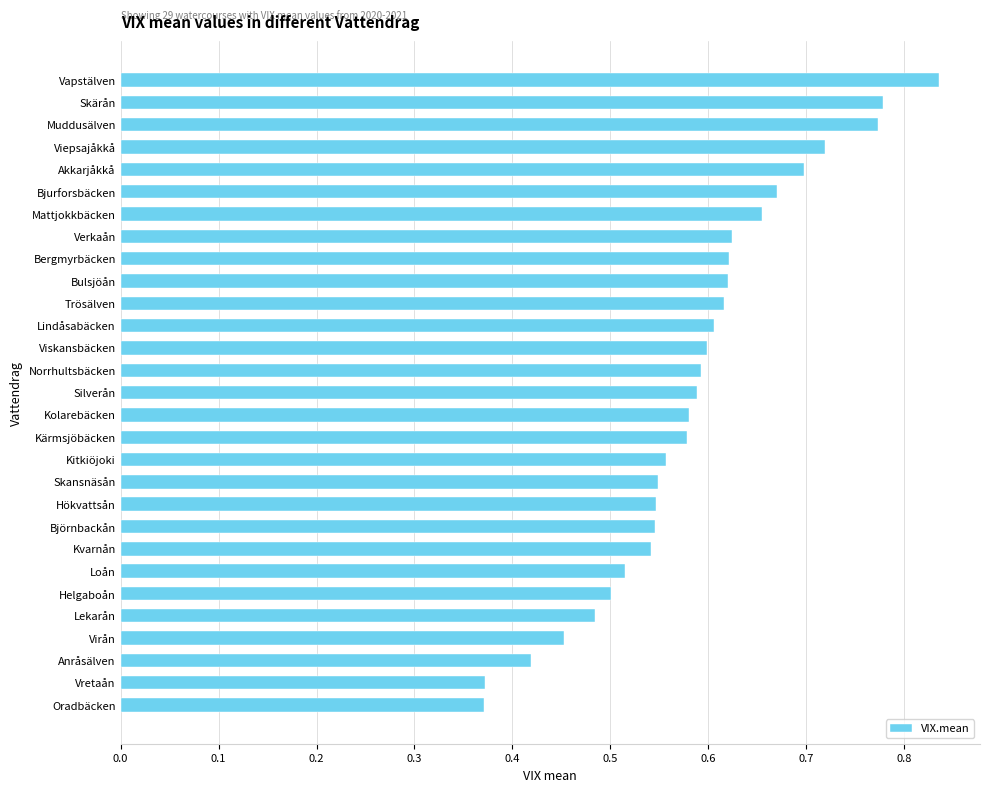

At which category does the chart reach its peak across all series?

Vapstälven